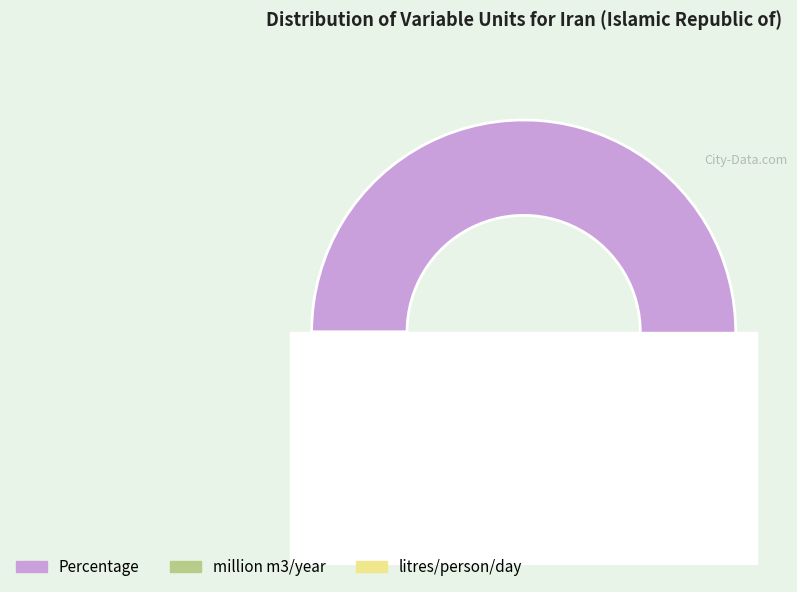

Approximately how many times larger is the value at litres/person/day compared to Percentage?

0.1